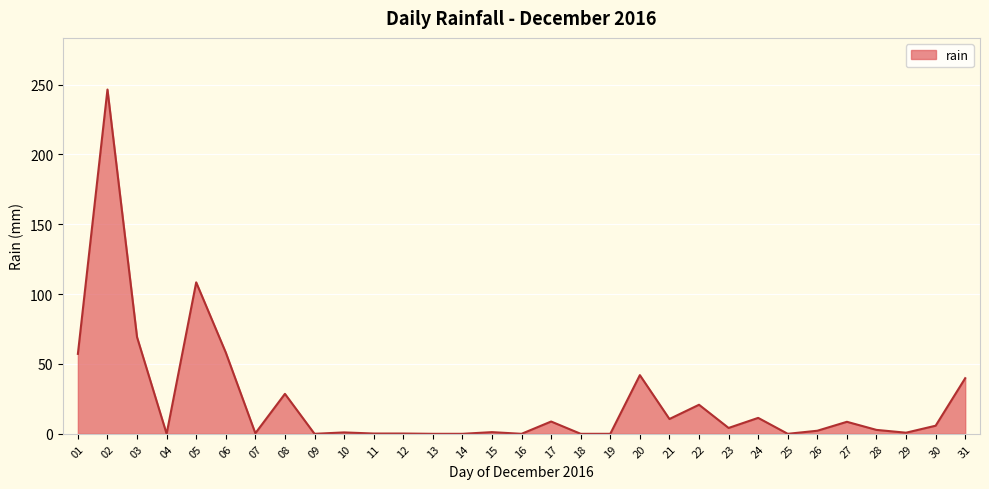

At which category does the data reach its first local valley?

04